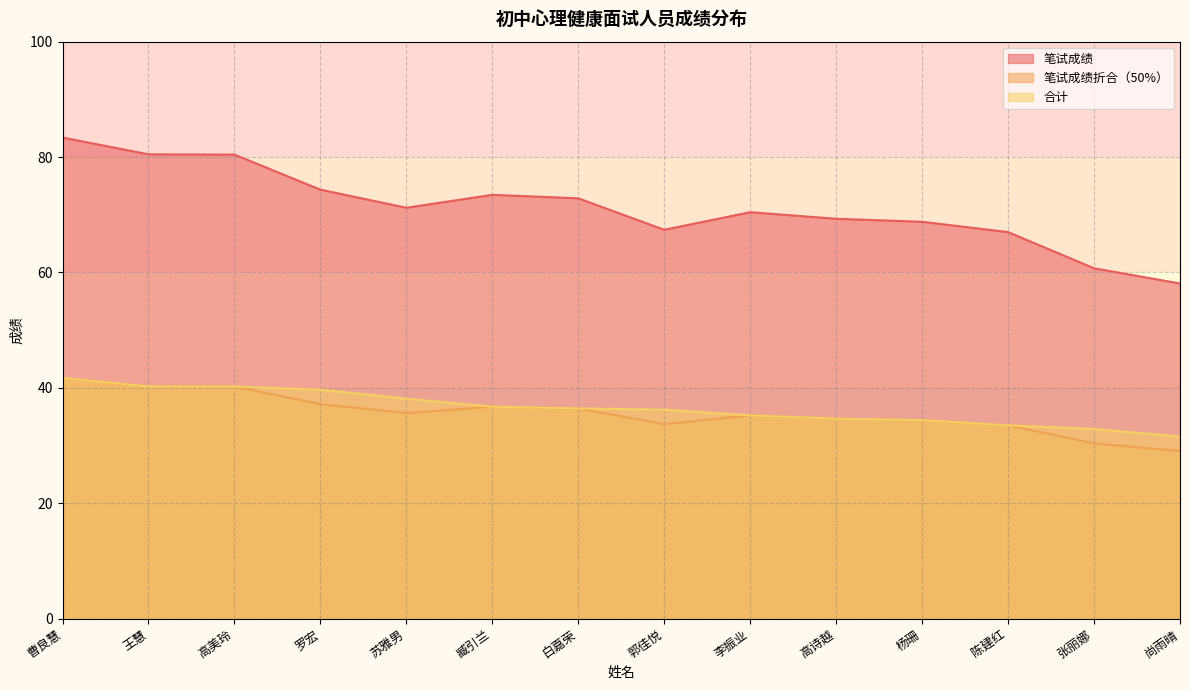

At which label is 笔试成绩 closest to 70?

李振业